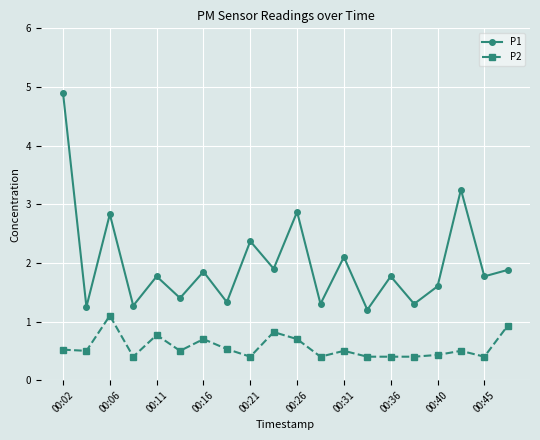

List the series in order of their peak value, lowest first.

P2, P1